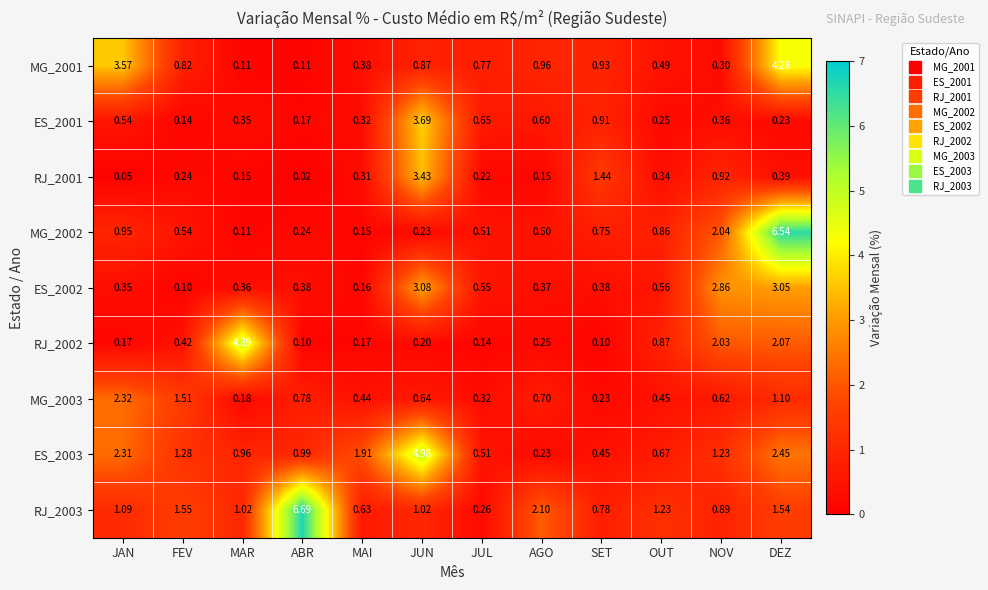

Is the value of MG_2002 at SET greater than the value of ES_2003 at JUL?

Yes